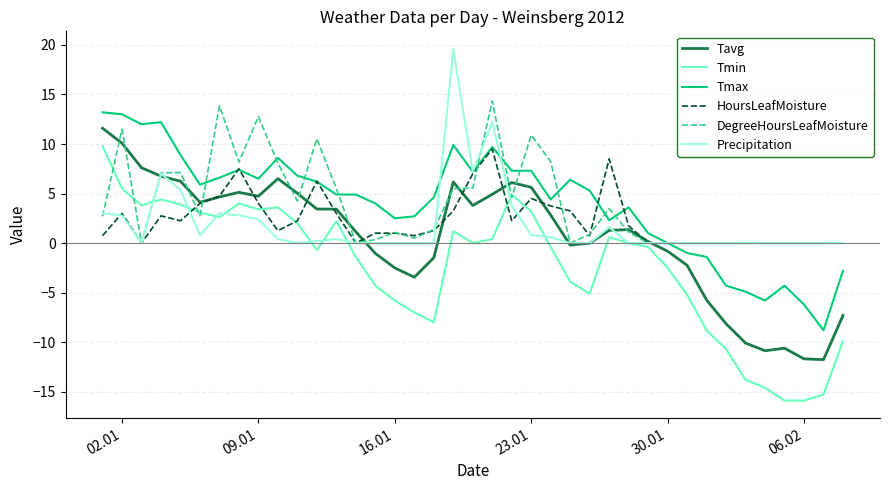

What is the minimum value shown in the chart?

-15.9